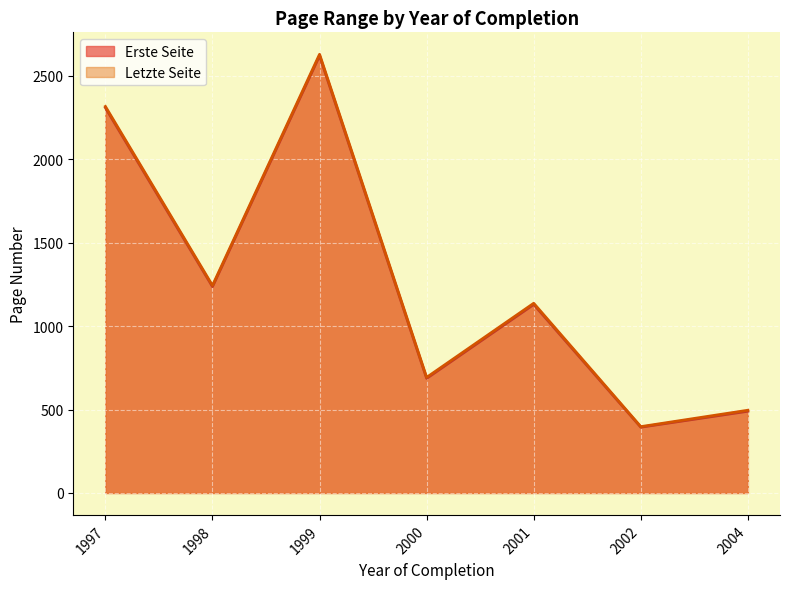

How many distinct data groups are displayed?

2